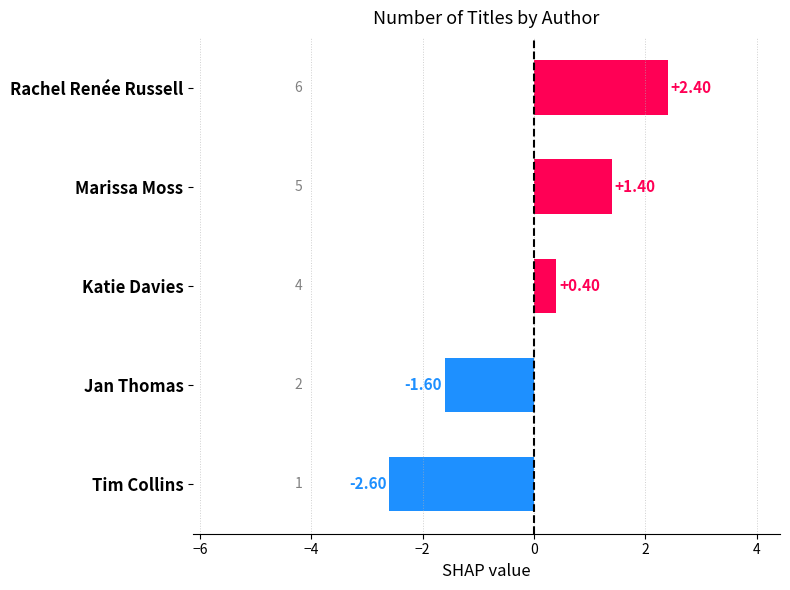

Where is the data nearest to the value 0?

Katie Davies